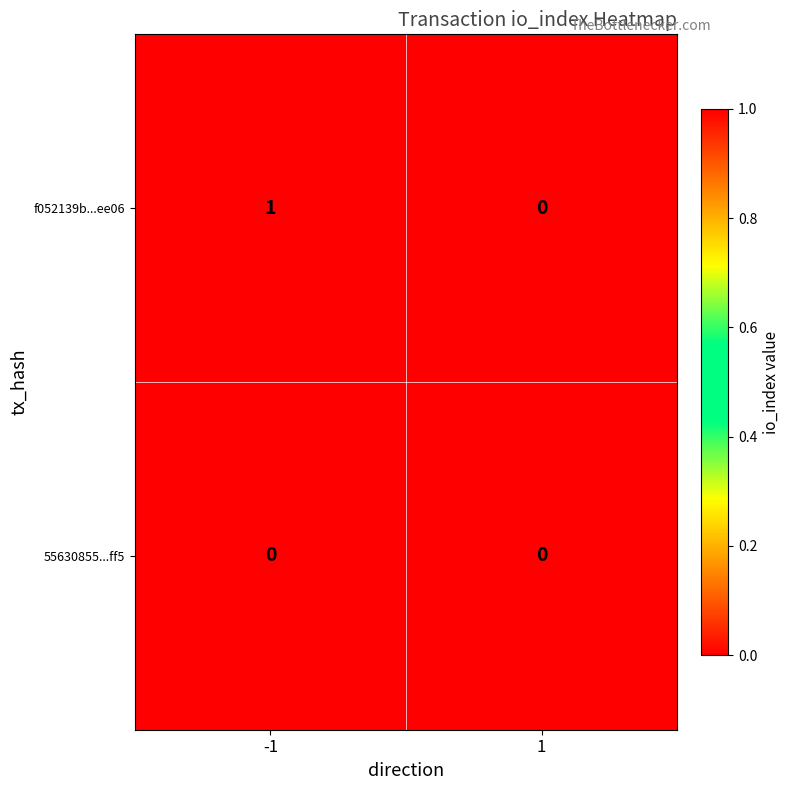

List the series in order of their peak value, highest first.

f052139b...ee06, 55630855...ff5